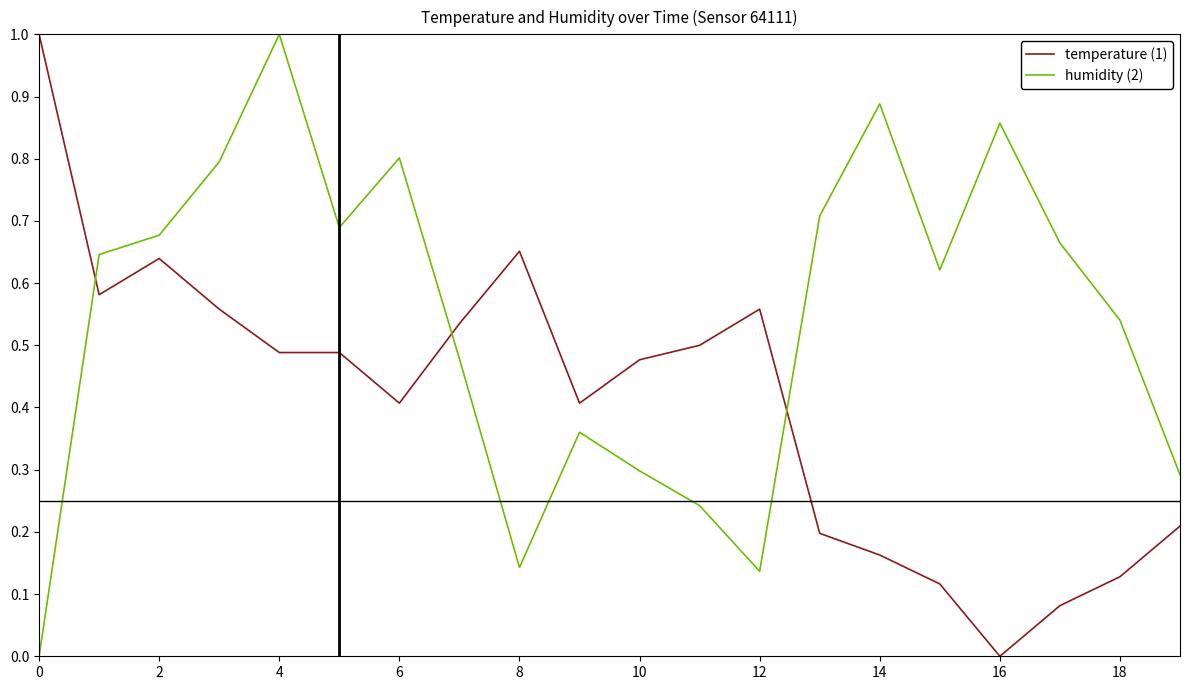

Which series has the largest total across all categories?

humidity (2)